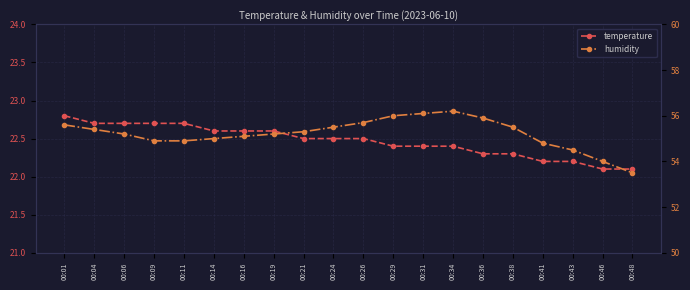

Rank the series by their maximum value, from highest to lowest.

humidity, temperature